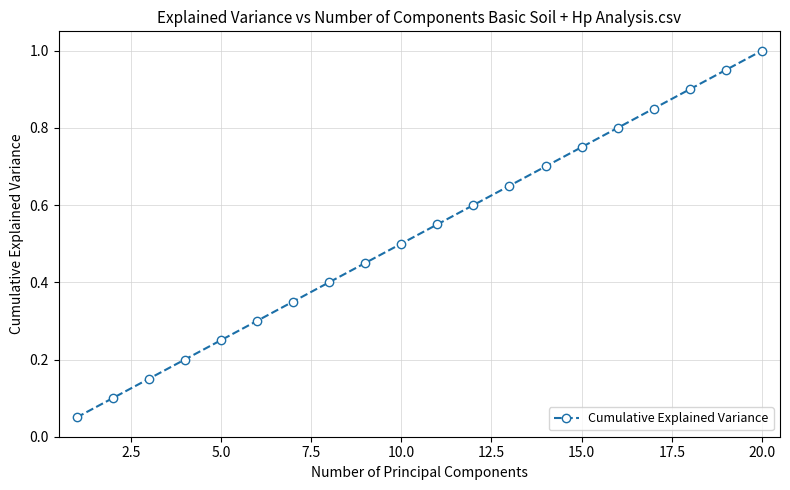

What is the greatest value displayed?

1.0